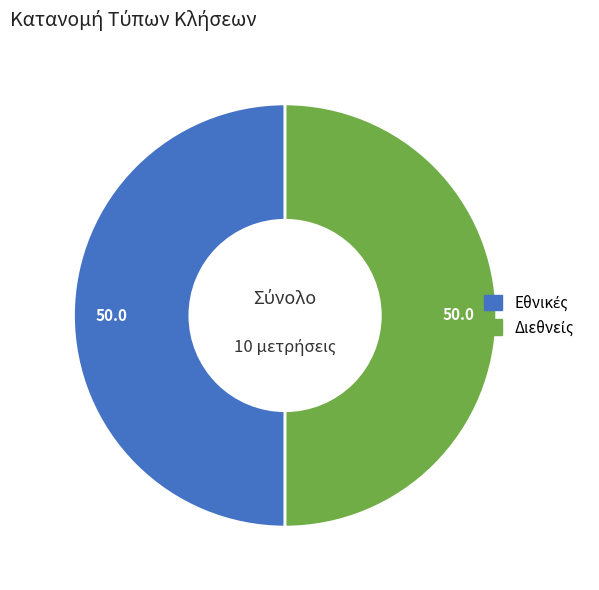

How many slices are in this pie chart?

2